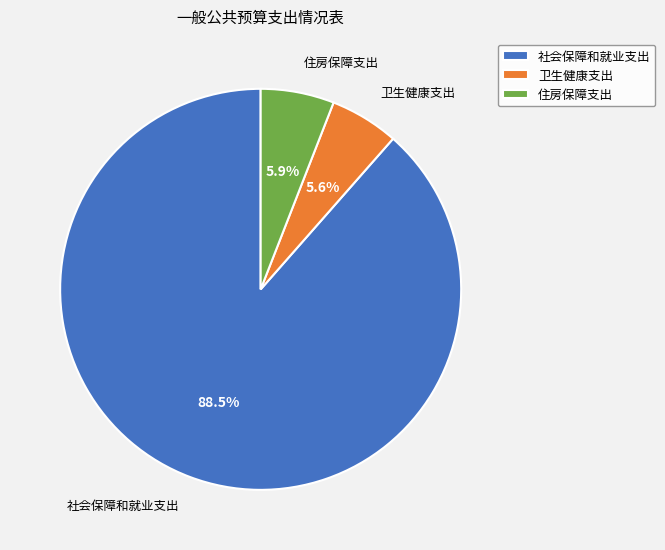

Which category accounts for the majority?

社会保障和就业支出